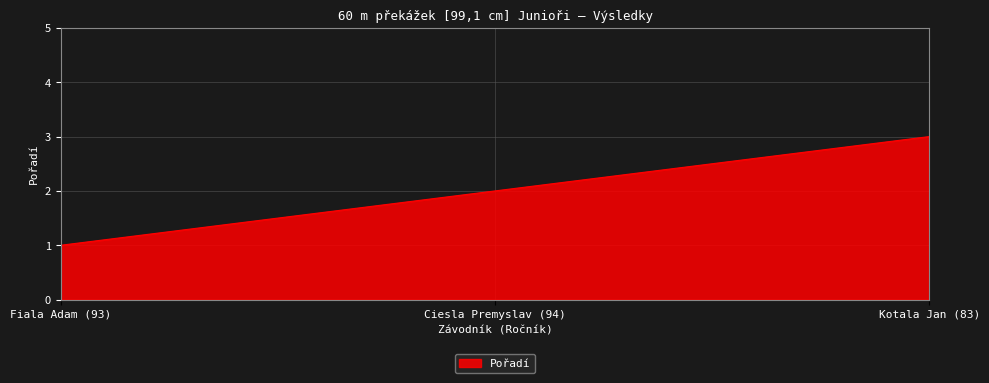

What is the sum of all values?

6